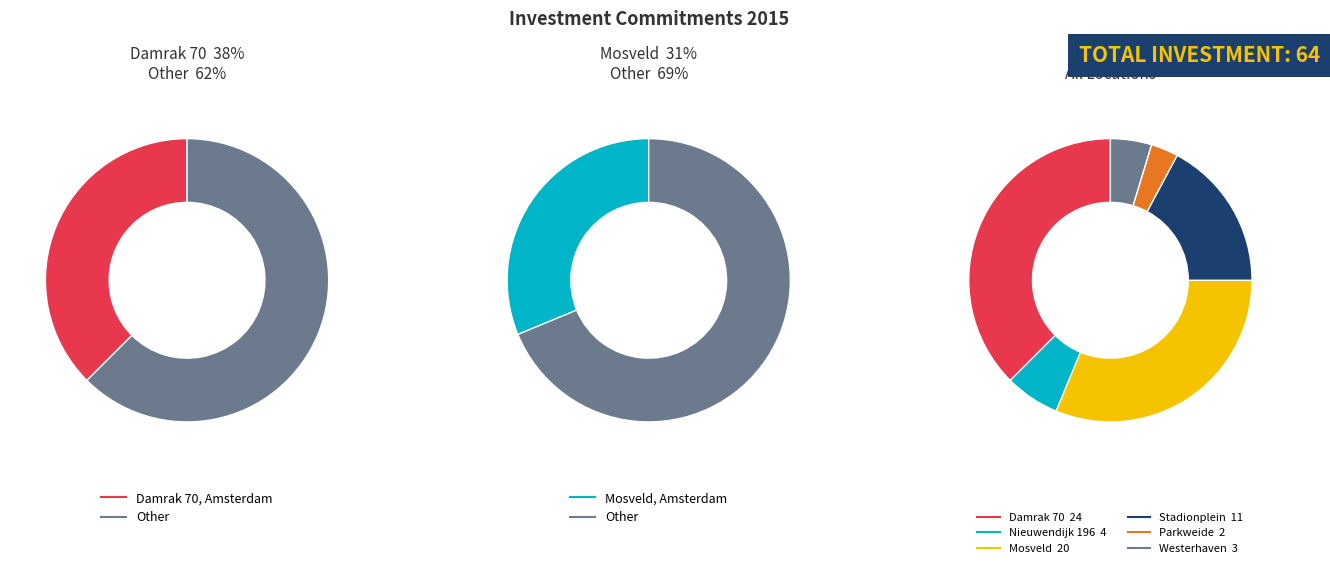

Count the number of slices in the pie.

6